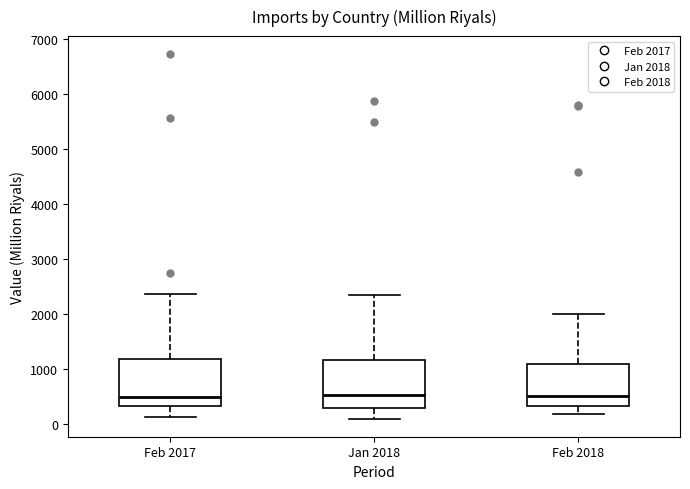

Reading left to right, read every box against the y-axis: the position of its median line, the range the box covers, and the ends of its whiskers. The values are not printed on the chart, so give them approximately, as read against the axis.

Feb 2017: median 500, box 300 to 1200, whiskers 100 to 2400
Jan 2018: median 500, box 300 to 1200, whiskers 100 to 2300
Feb 2018: median 500, box 300 to 1100, whiskers 200 to 2000